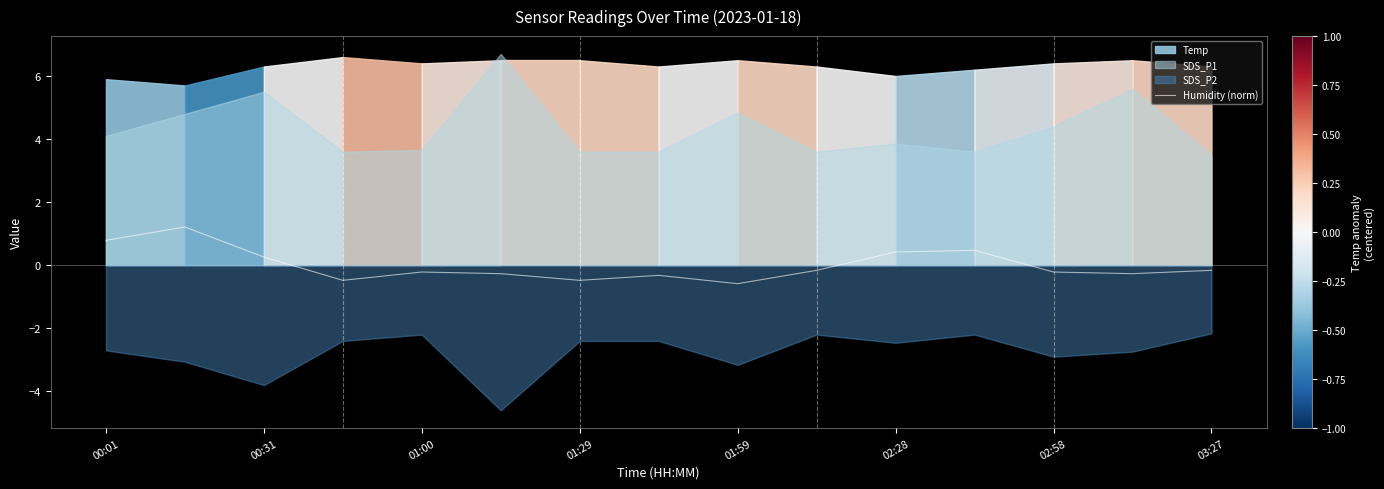

True or false: Humidity (norm) has a value of 0.2 at 00:01.

False